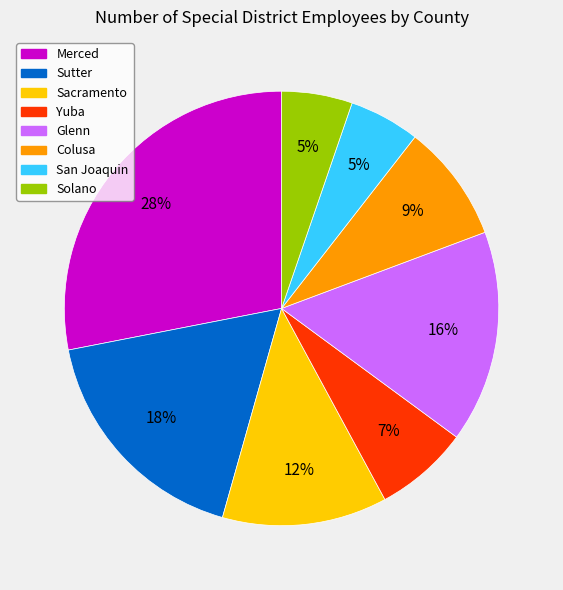

To the nearest percent, what percentage of the pie is Yuba?

7%